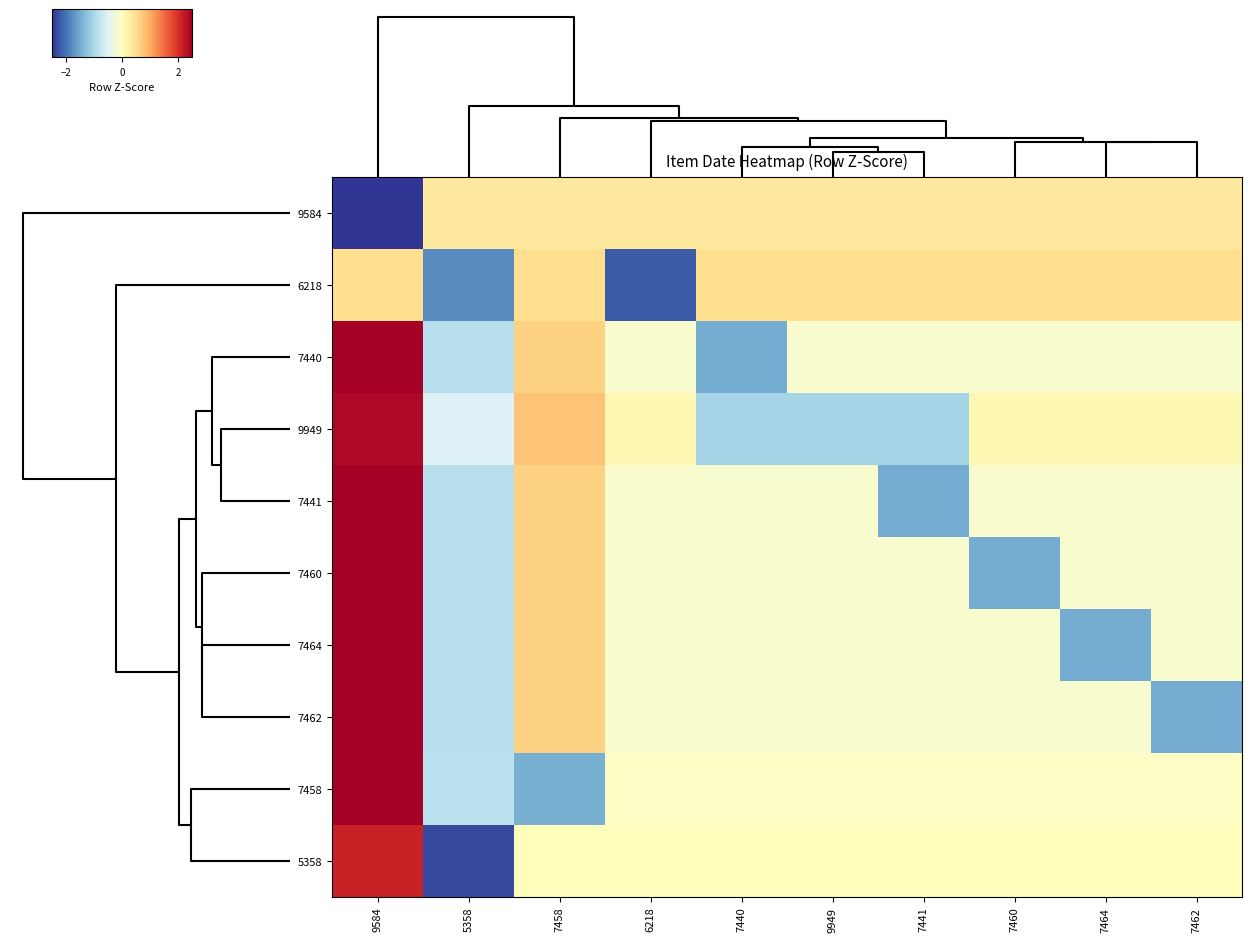

Reading left to right, transcribe all the data shown in this chart.

9584: 9584=-3.0	5358=0.3	7458=0.3	6218=0.3	7440=0.3	9949=0.3	7441=0.3	7460=0.3	7464=0.3	7462=0.3
6218: 9584=0.5	5358=-1.8	7458=0.5	6218=-2.2	7440=0.5	9949=0.5	7441=0.5	7460=0.5	7464=0.5	7462=0.5
7440: 9584=2.5	5358=-0.9	7458=0.6	6218=-0.1	7440=-1.5	9949=-0.1	7441=-0.1	7460=-0.1	7464=-0.1	7462=-0.1
9949: 9584=2.4	5358=-0.5	7458=0.8	6218=0.1	7440=-1.0	9949=-1.0	7441=-1.0	7460=0.1	7464=0.1	7462=0.1
7441: 9584=2.5	5358=-0.9	7458=0.6	6218=-0.1	7440=-0.1	9949=-0.1	7441=-1.5	7460=-0.1	7464=-0.1	7462=-0.1
7460: 9584=2.5	5358=-0.9	7458=0.6	6218=-0.1	7440=-0.1	9949=-0.1	7441=-0.1	7460=-1.5	7464=-0.1	7462=-0.1
7464: 9584=2.5	5358=-0.9	7458=0.6	6218=-0.1	7440=-0.1	9949=-0.1	7441=-0.1	7460=-0.1	7464=-1.5	7462=-0.1
7462: 9584=2.5	5358=-0.9	7458=0.6	6218=-0.1	7440=-0.1	9949=-0.1	7441=-0.1	7460=-0.1	7464=-0.1	7462=-1.5
7458: 9584=2.7	5358=-0.8	7458=-1.5	6218=-0.1	7440=-0.1	9949=-0.1	7441=-0.1	7460=-0.1	7464=-0.1	7462=-0.1
5358: 9584=2.1	5358=-2.3	7458=0.0	6218=0.0	7440=0.0	9949=0.0	7441=0.0	7460=0.0	7464=0.0	7462=0.0